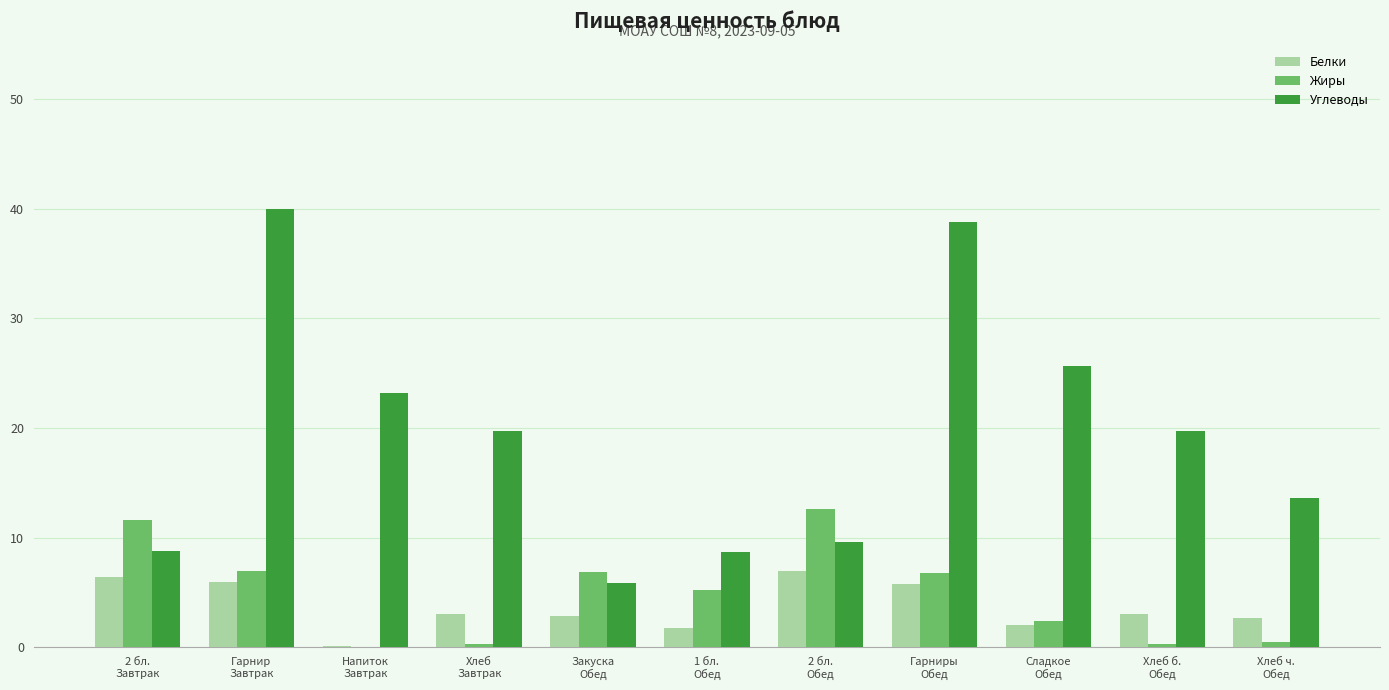

What is the maximum value shown in the chart?

40.0